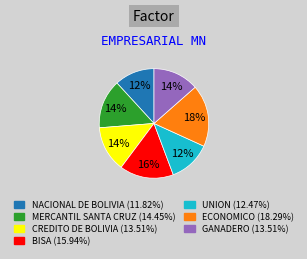

To the nearest percent, what percentage of the pie is MERCANTIL SANTA CRUZ?

14%